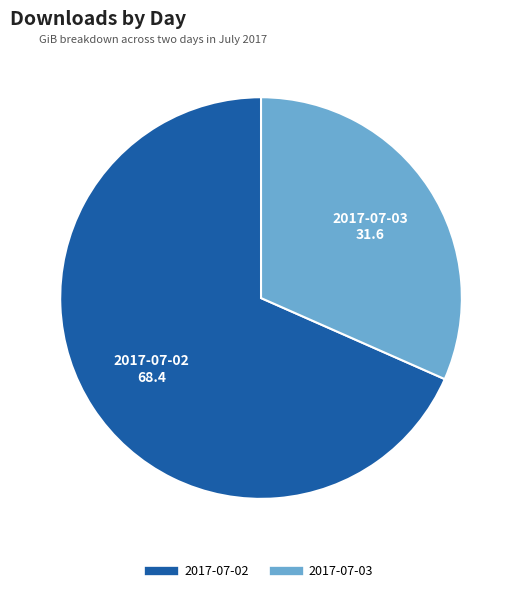

Do 2017-07-03 and 2017-07-02 together represent more than half of the pie?

Yes